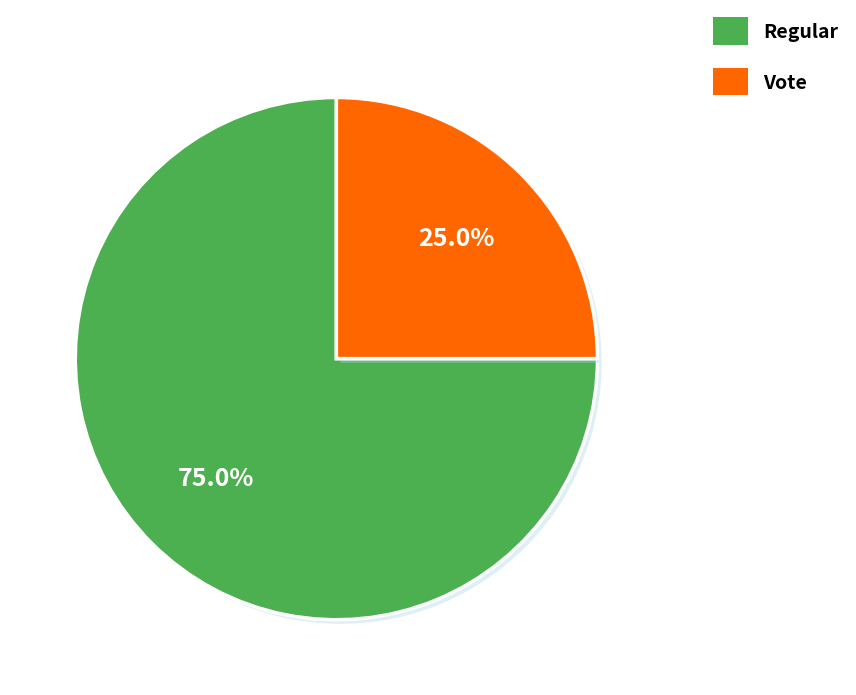

How many segments does this pie chart have?

2